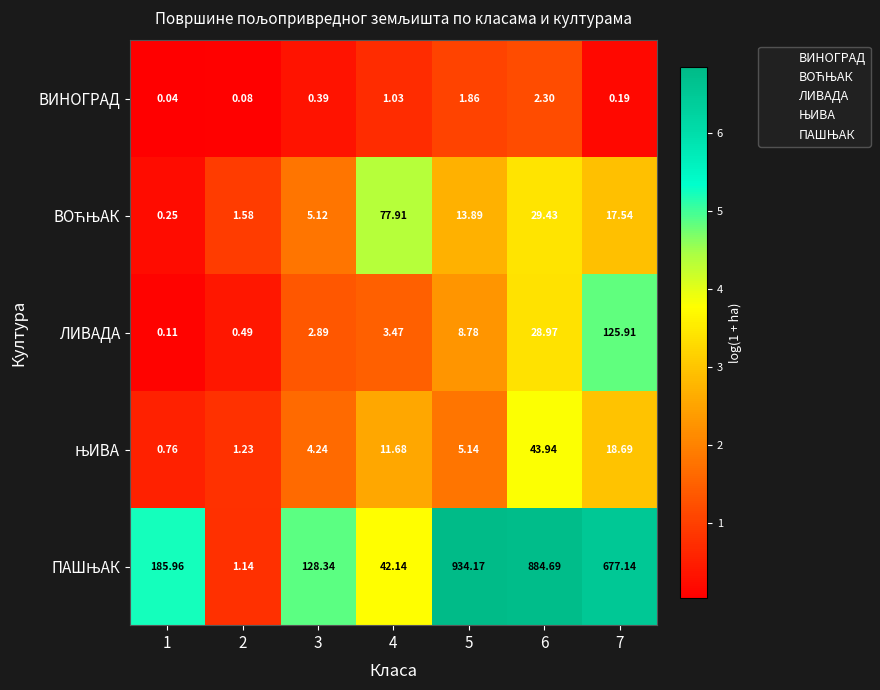

What is the sum of all ЛИВАДА values?

170.6